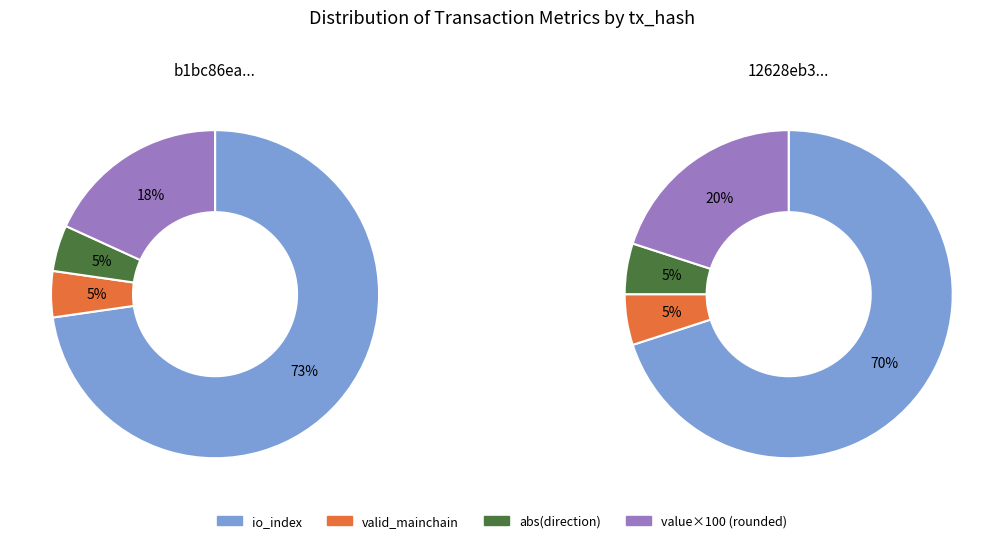

What is the largest slice in the pie chart?

io_index